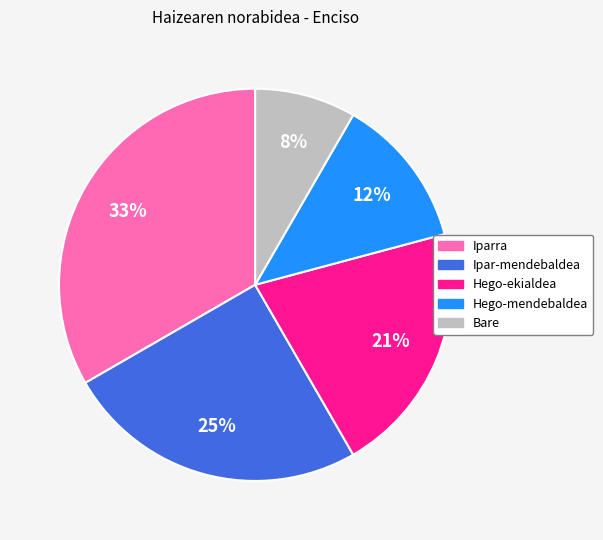

To the nearest percent, what percentage of the pie is Iparra?

33%